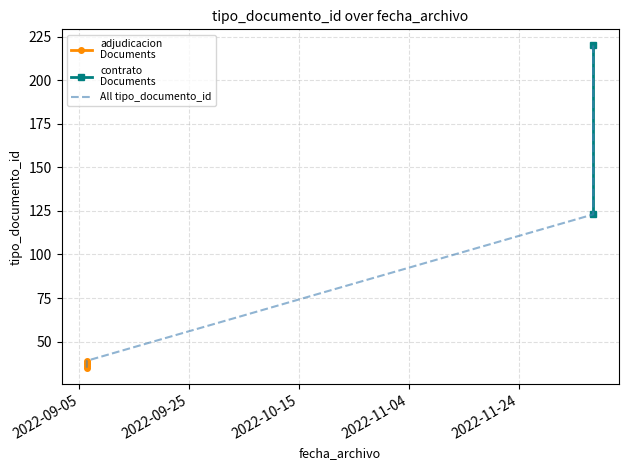

Reading left to right, transcribe all the data shown in this chart.

2022-09-06 08:35:01=35	2022-09-06 08:35:01=38	2022-09-06 08:35:01=36	2022-12-07 13:38:10=220	2022-09-06 08:35:01=39	2022-12-07 13:38:10=123	2022-09-06 08:35:01=37